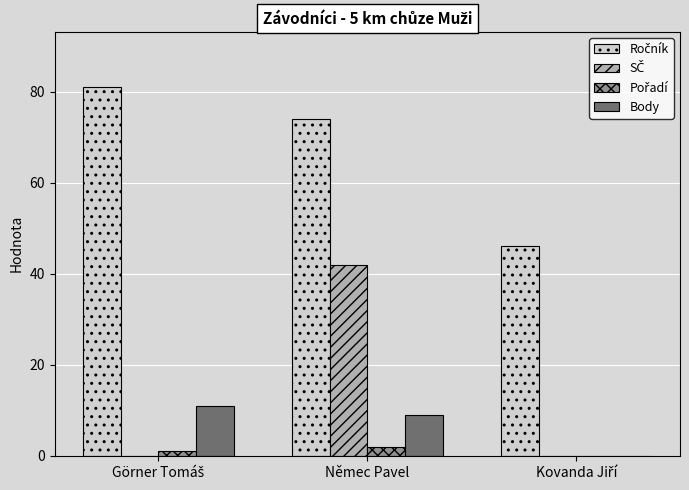

Count the number of categories in the chart.

3